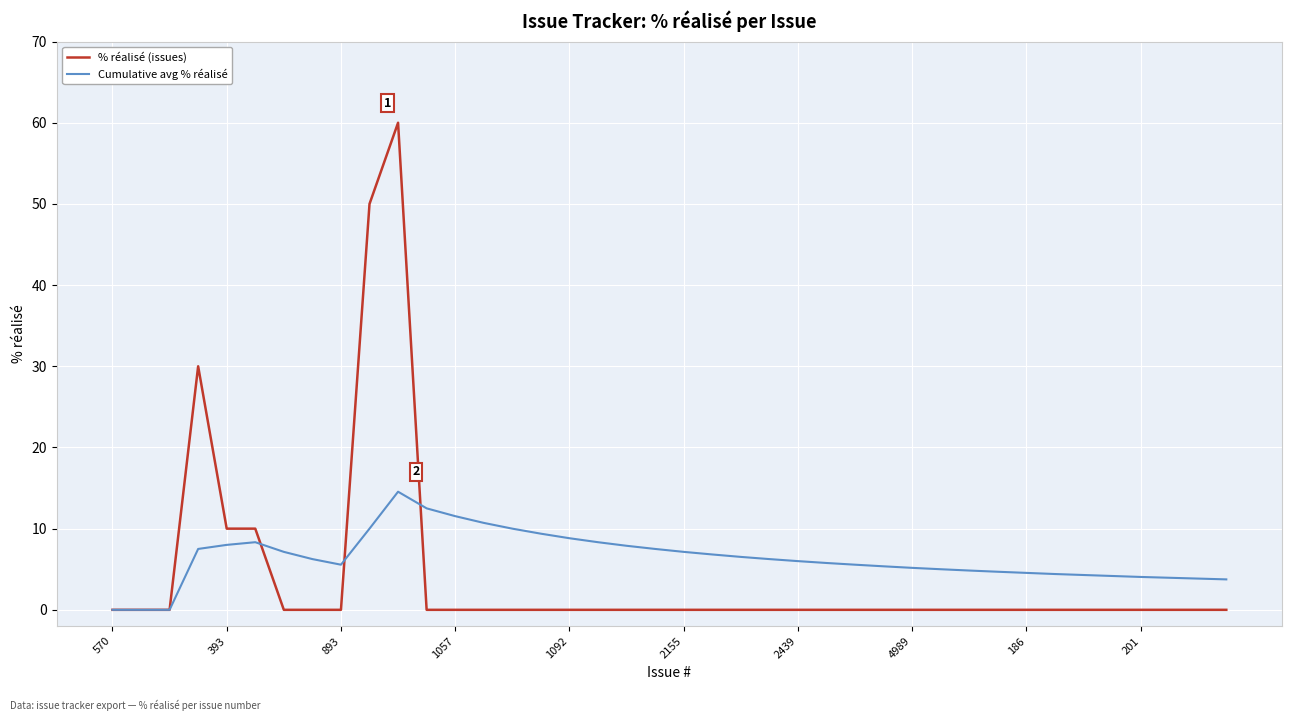

List the series in order of their peak value, highest first.

% réalisé (issues), Cumulative avg % réalisé